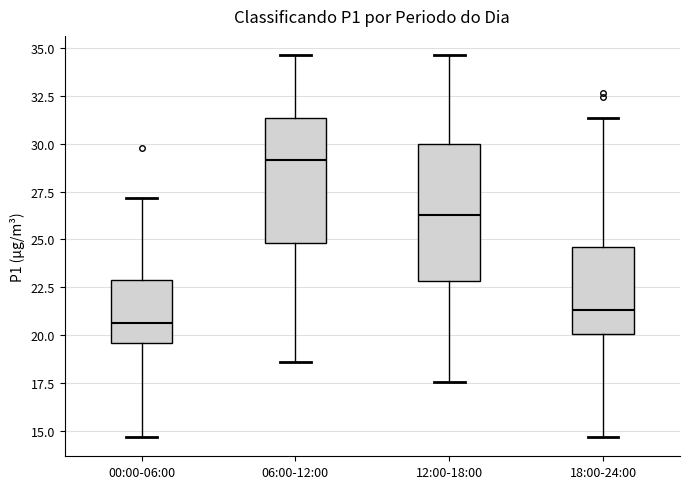

Reading left to right, read every box against the y-axis: the position of its median line, the range the box covers, and the ends of its whiskers. The values are not printed on the chart, so give them approximately, as read against the axis.

00:00-06:00: median 20.5, box 19.5 to 23.0, whiskers 14.5 to 27.0
06:00-12:00: median 29.0, box 25.0 to 31.5, whiskers 18.5 to 34.5
12:00-18:00: median 26.5, box 23.0 to 30.0, whiskers 17.5 to 34.5
18:00-24:00: median 21.5, box 20.0 to 24.5, whiskers 14.5 to 31.5